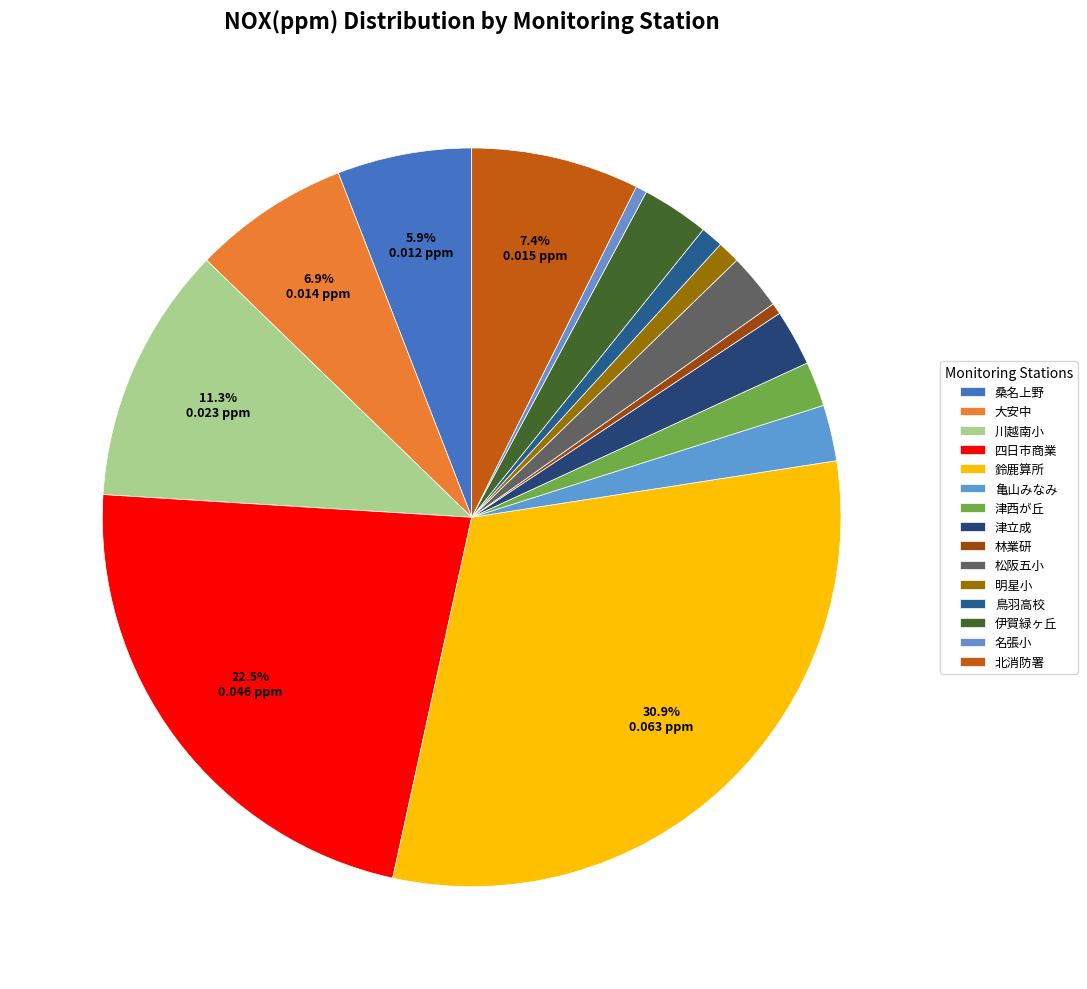

Count the number of slices in the pie.

15